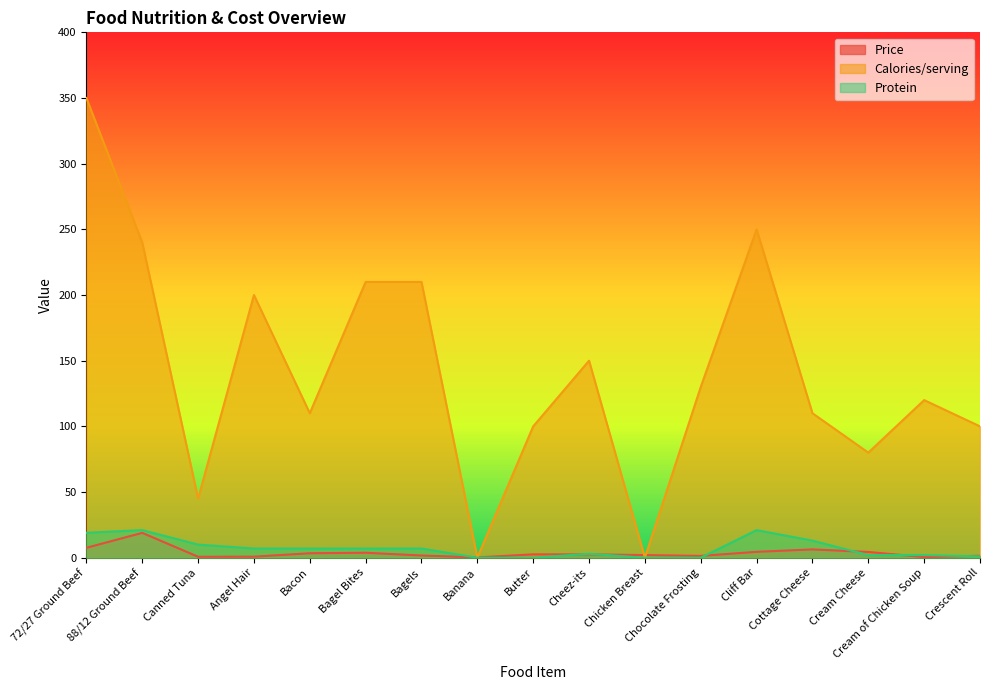

Does the chart have visible grid lines?

No